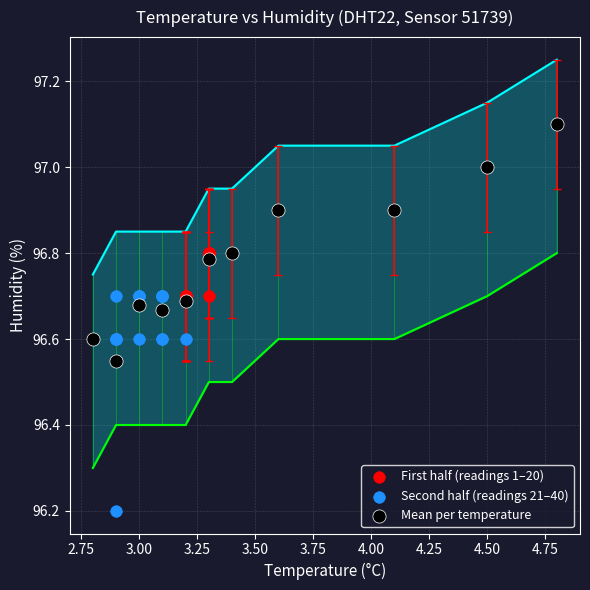

Which series reaches the minimum Y coordinate?

Second half (readings 21–40)